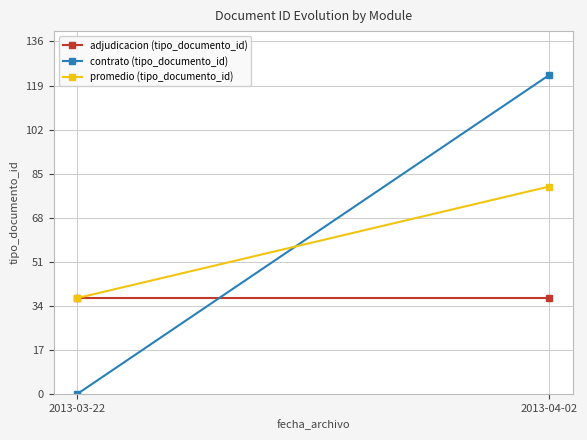

What is the maximum value shown in the chart?

123